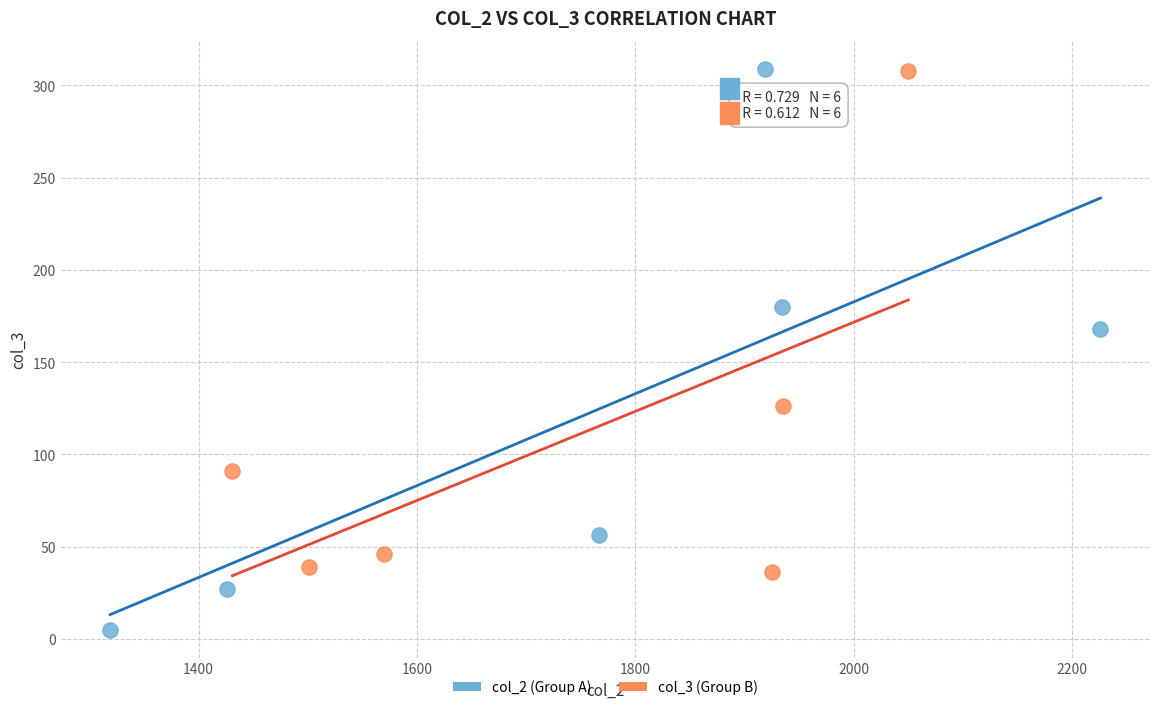

Which series has the widest spread of Y values?

col_2 (Group A)